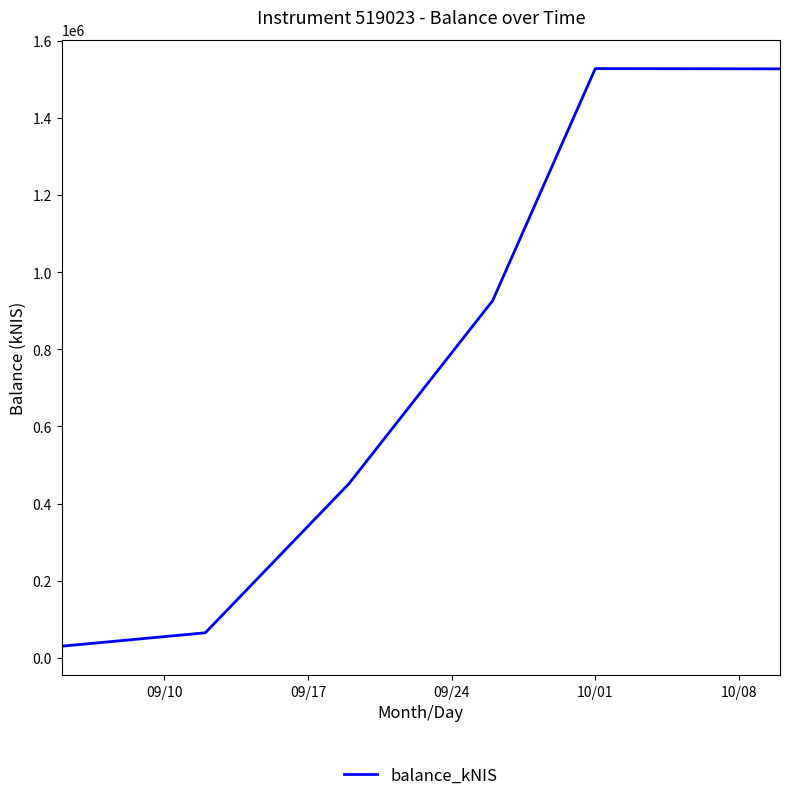

What is the maximum value shown in the chart?

1527569.9